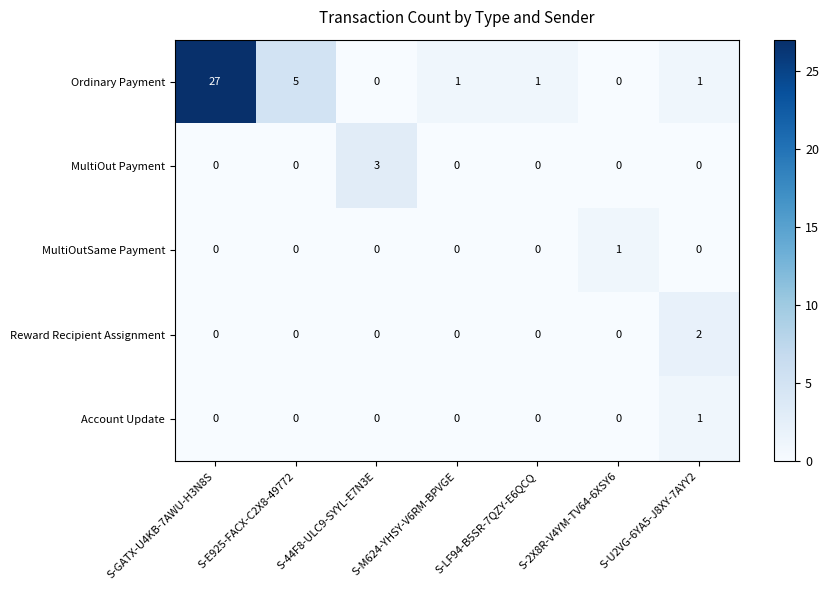

What is the difference between the highest and lowest values at S-2X8R-V4YM-TV64-6XSY6?

1